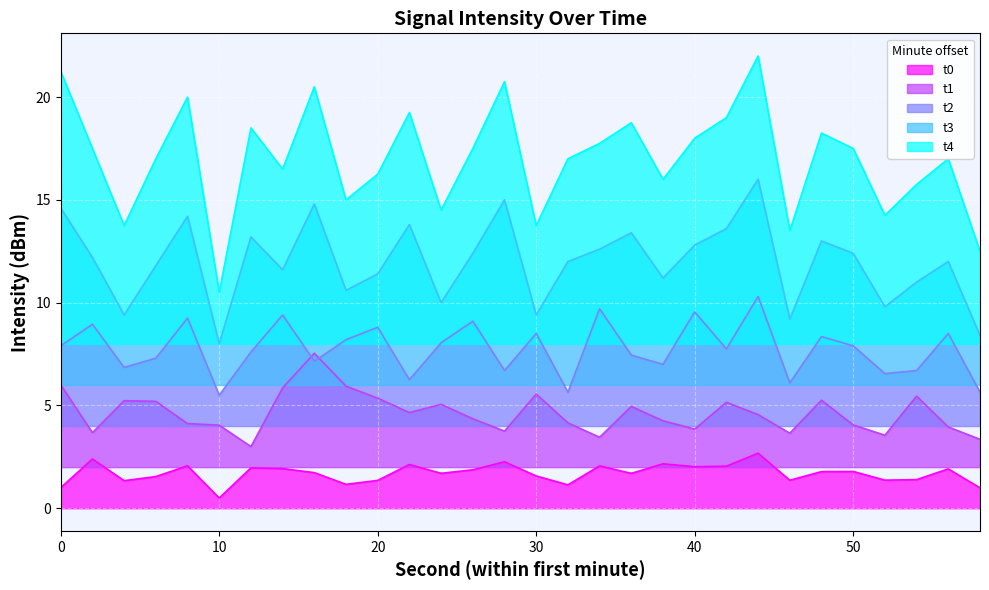

Reading left to right, what are all the values shown in this chart?

t0: 1.0	2.4	1.3	1.5	2.1	0.5	2.0	1.9	1.7	1.2	1.4	2.1	1.7	1.9	2.3	1.6	1.1	2.1	1.7	2.2	2.0	2.0	2.7	1.4	1.8	1.8	1.4	1.4	1.9	1.0
t1: 6.0	3.7	5.2	5.2	4.1	4.0	3.0	5.9	7.5	5.9	5.4	4.7	5.1	4.4	3.8	5.6	4.2	3.5	5.0	4.3	3.9	5.2	4.6	3.7	5.3	4.1	3.6	5.5	4.0	3.4
t2: 7.9	8.9	6.8	7.3	9.2	5.5	7.6	9.4	7.1	8.2	8.8	6.2	8.0	9.1	6.7	8.5	5.6	9.7	7.4	7.0	9.5	7.8	10.3	6.1	8.3	7.9	6.5	6.7	8.5	5.6
t3: 14.6	12.2	9.4	11.8	14.2	8.0	13.2	11.6	14.8	10.6	11.4	13.8	10.0	12.4	15.0	9.4	12.0	12.6	13.4	11.2	12.8	13.6	16.0	9.2	13.0	12.4	9.8	11.0	12.0	8.4
t4: 21.2	17.5	13.7	17.0	20.0	10.5	18.5	16.5	20.5	15.0	16.2	19.2	14.5	17.5	20.7	13.7	17.0	17.7	18.7	16.0	18.0	19.0	22.0	13.5	18.2	17.5	14.2	15.7	17.0	12.5